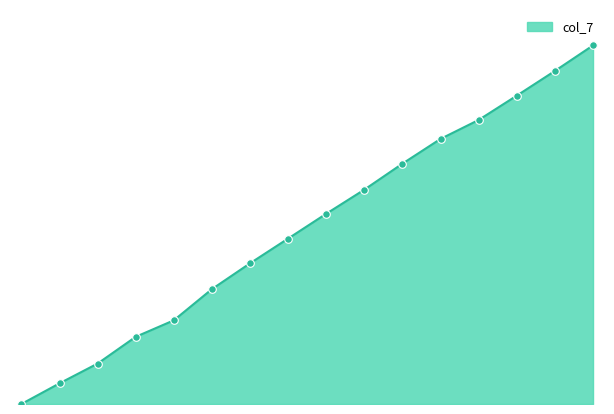

Is this an area chart (filled region under the line)?

Yes